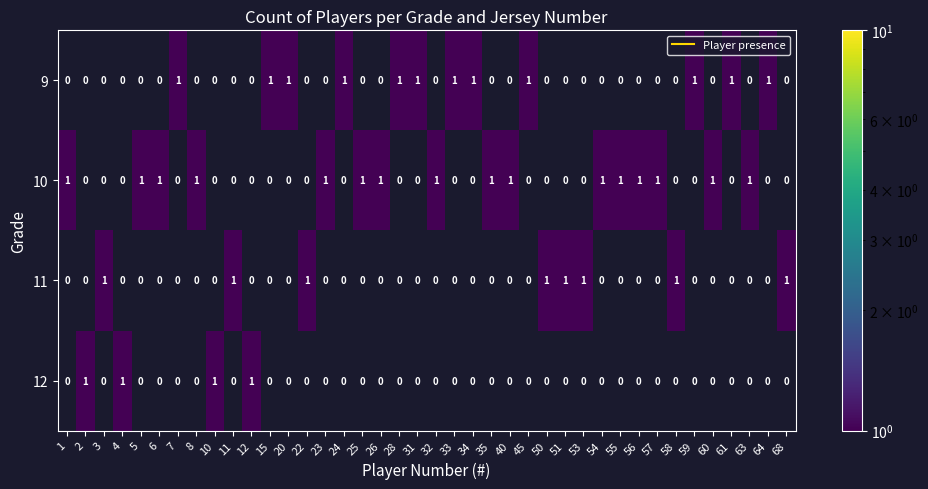

List the series in order of their overall mean, highest first.

10, 9, 11, 12